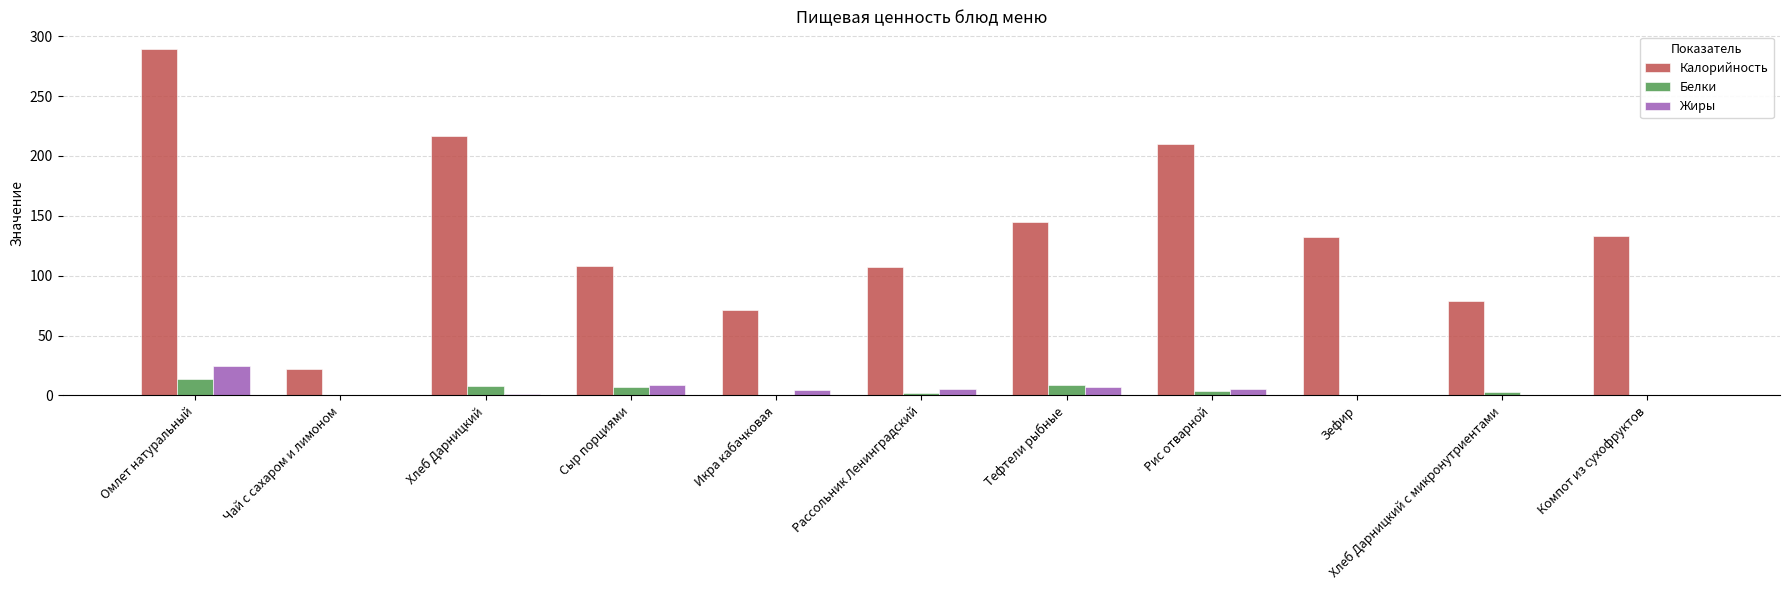

Does the chart contain stacked bars?

No